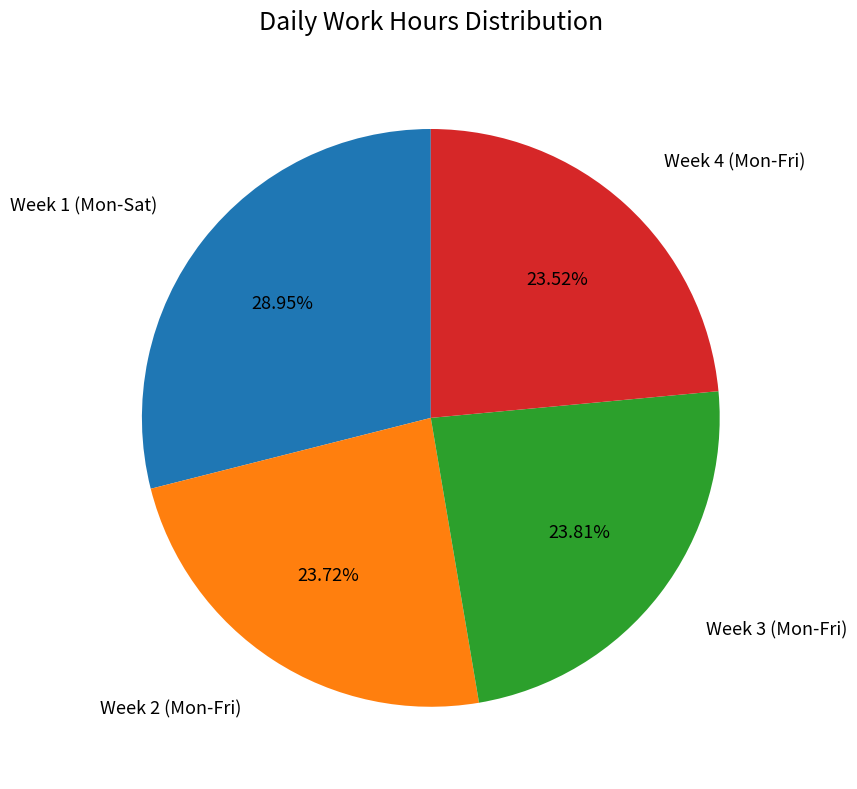

To the nearest percent, what is the average slice percentage?

25%